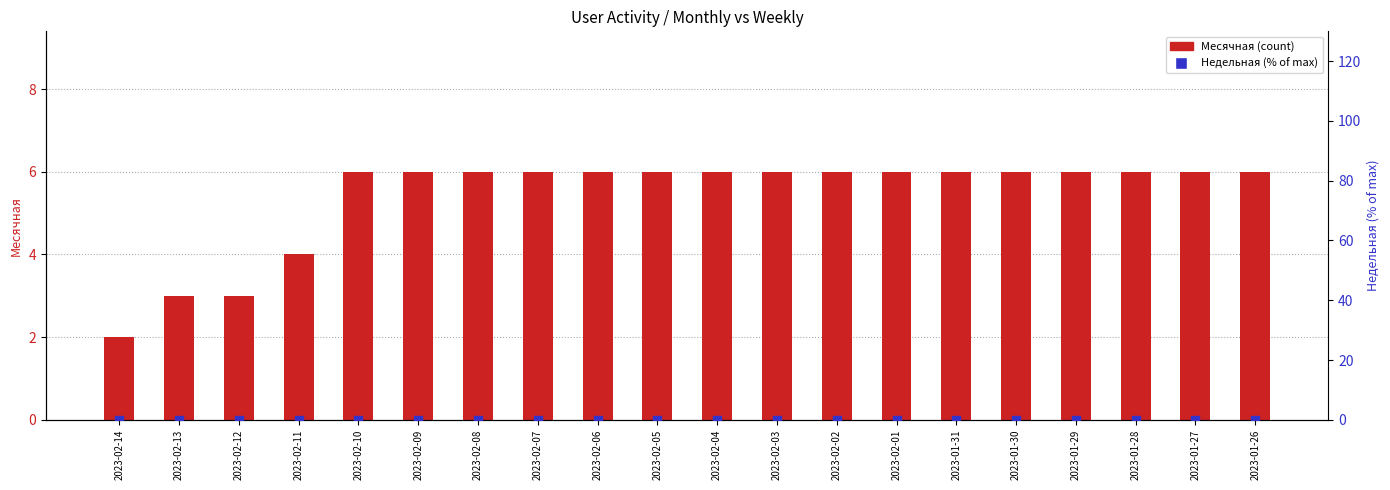

Which series has the widest spread of Y values?

Месячная